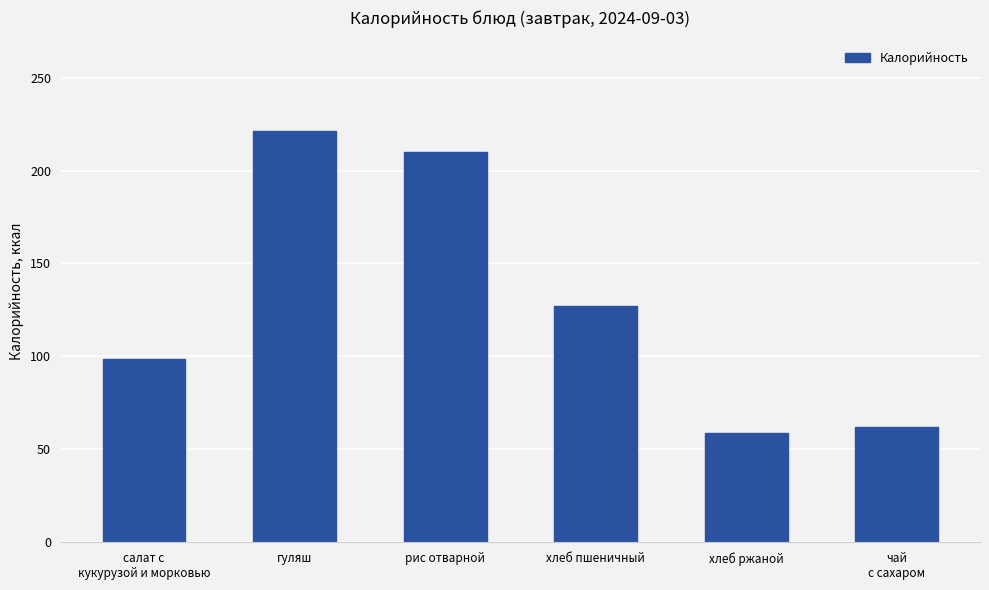

Reading right to left, transcribe all the data shown in this chart.

62.0	58.8	127.0	209.7	221.0	98.5